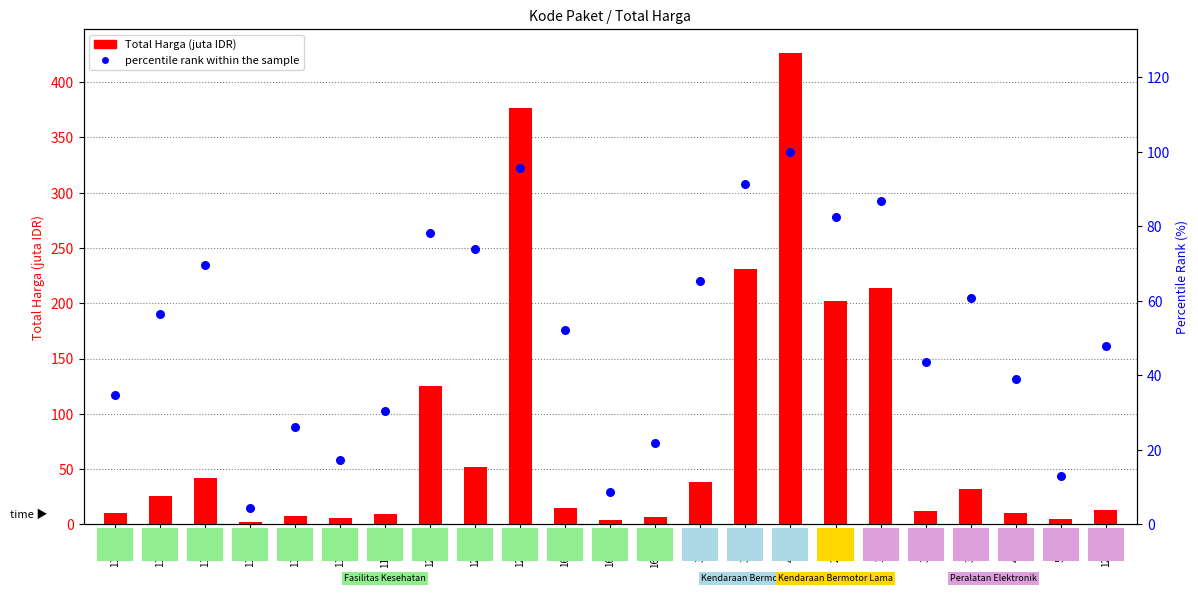

What is the total value across all series at 114589?

33.6